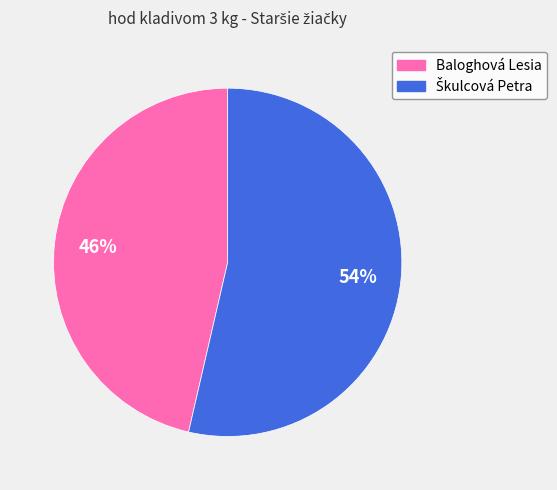

Which slice is the smallest?

Baloghová Lesia